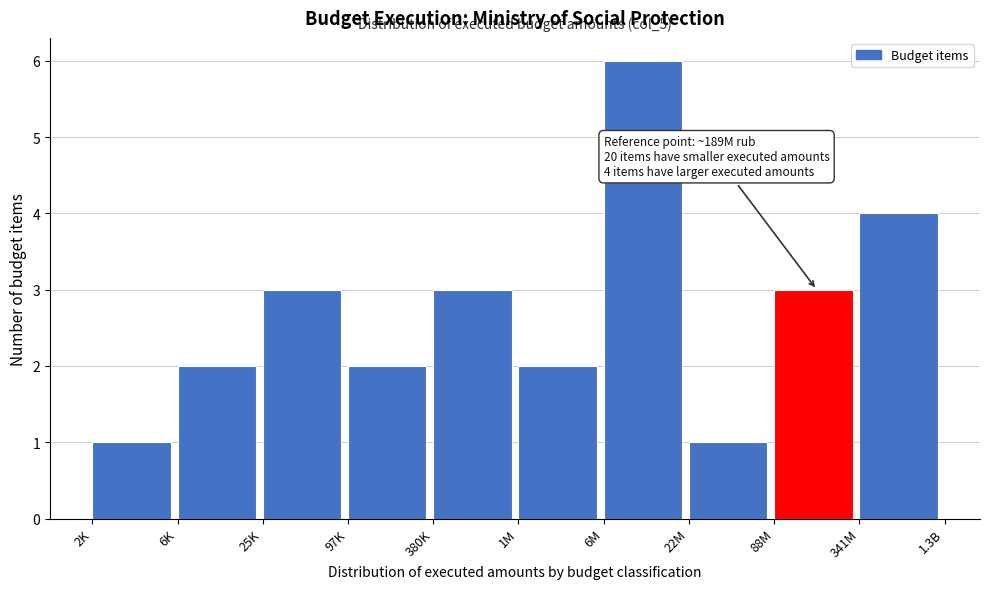

Reading left to right, transcribe all the data shown in this chart.

2K=1	6K=2	25K=3	97K=2	380K=3	1M=2	6M=6	22M=1	88M=3	341M=4